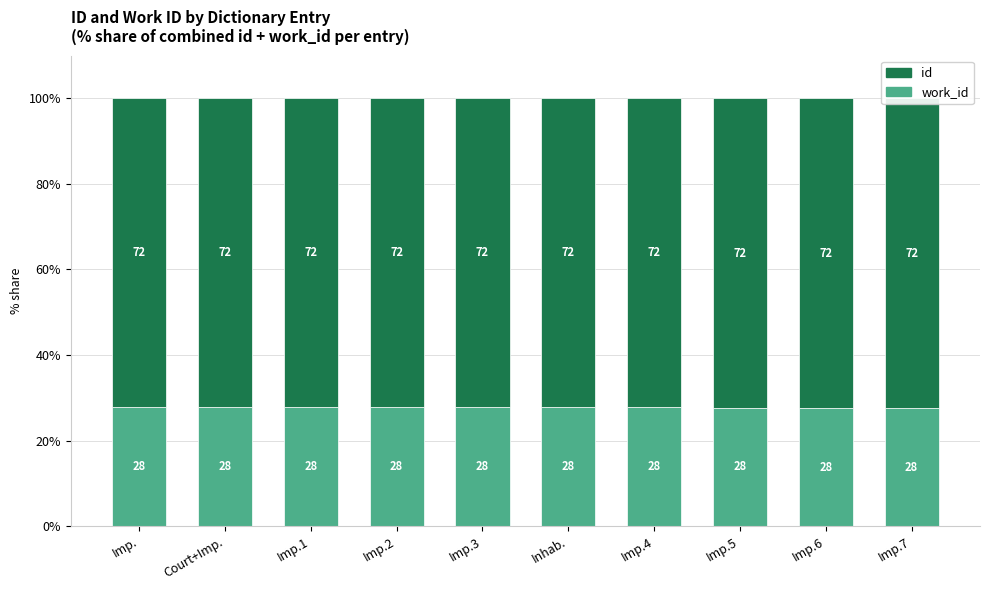

Reading right to left, transcribe all the data shown in this chart.

work_id: Imp.7=27.6	Imp.6=27.6	Imp.5=27.7	Imp.4=27.9	Inhab.=27.9	Imp.3=27.9	Imp.2=27.9	Imp.1=27.9	Court+Imp.=28.0	Imp.=27.8
id: Imp.7=72.4	Imp.6=72.4	Imp.5=72.3	Imp.4=72.1	Inhab.=72.1	Imp.3=72.1	Imp.2=72.1	Imp.1=72.1	Court+Imp.=72.0	Imp.=72.2